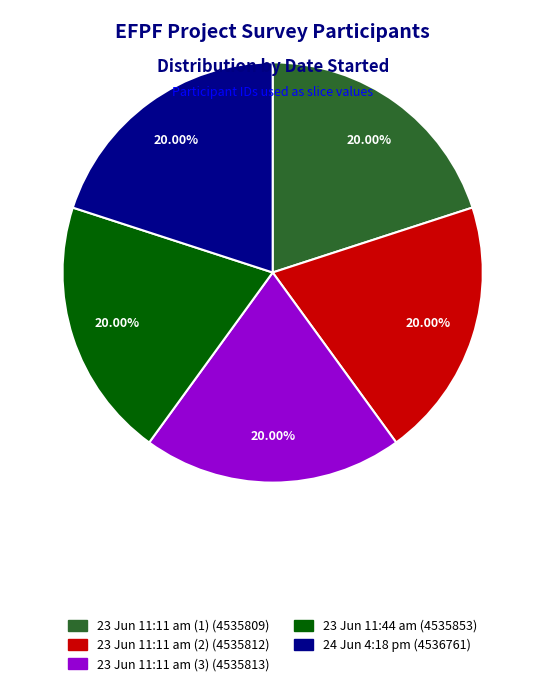

Is there a majority slice in this chart?

No